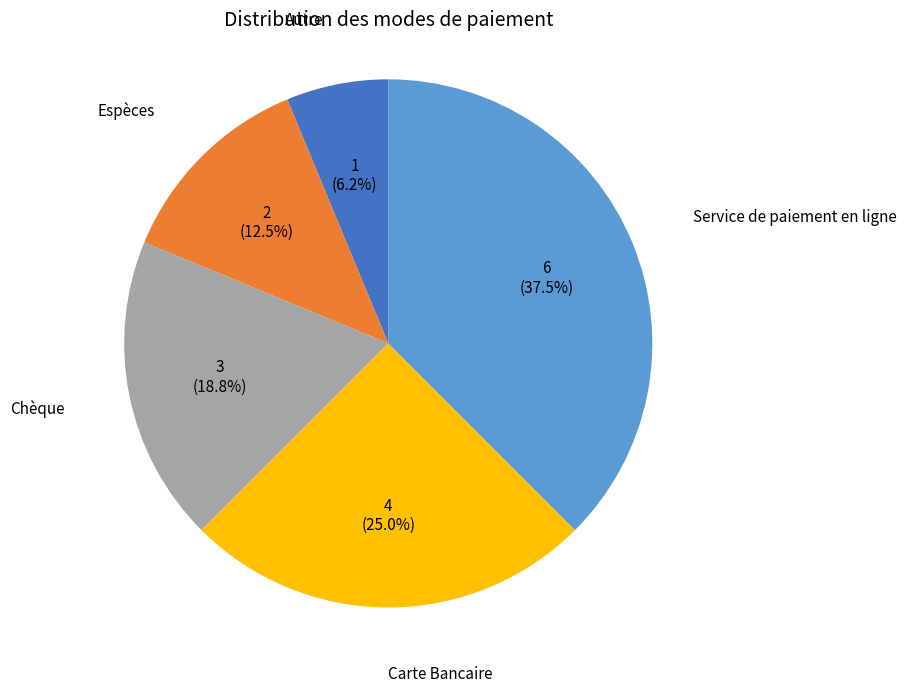

Does any single category account for the majority?

No